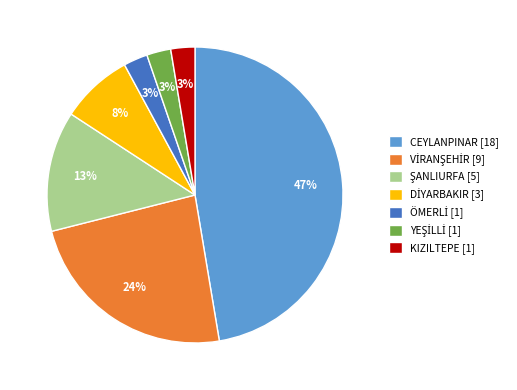

Is there a majority slice in this chart?

No